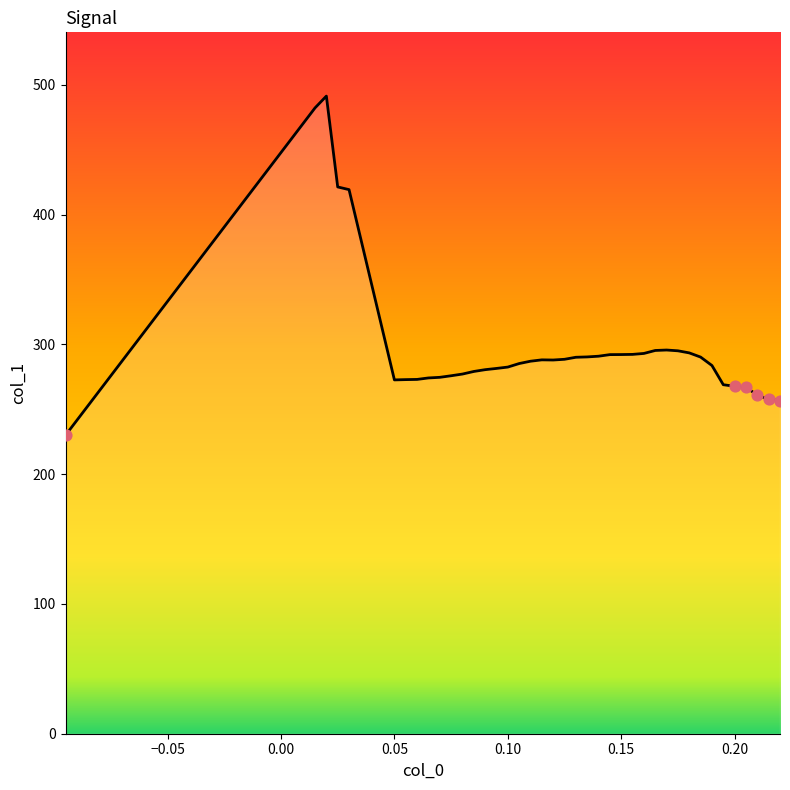

What is the difference between the maximum and minimum values?

261.3